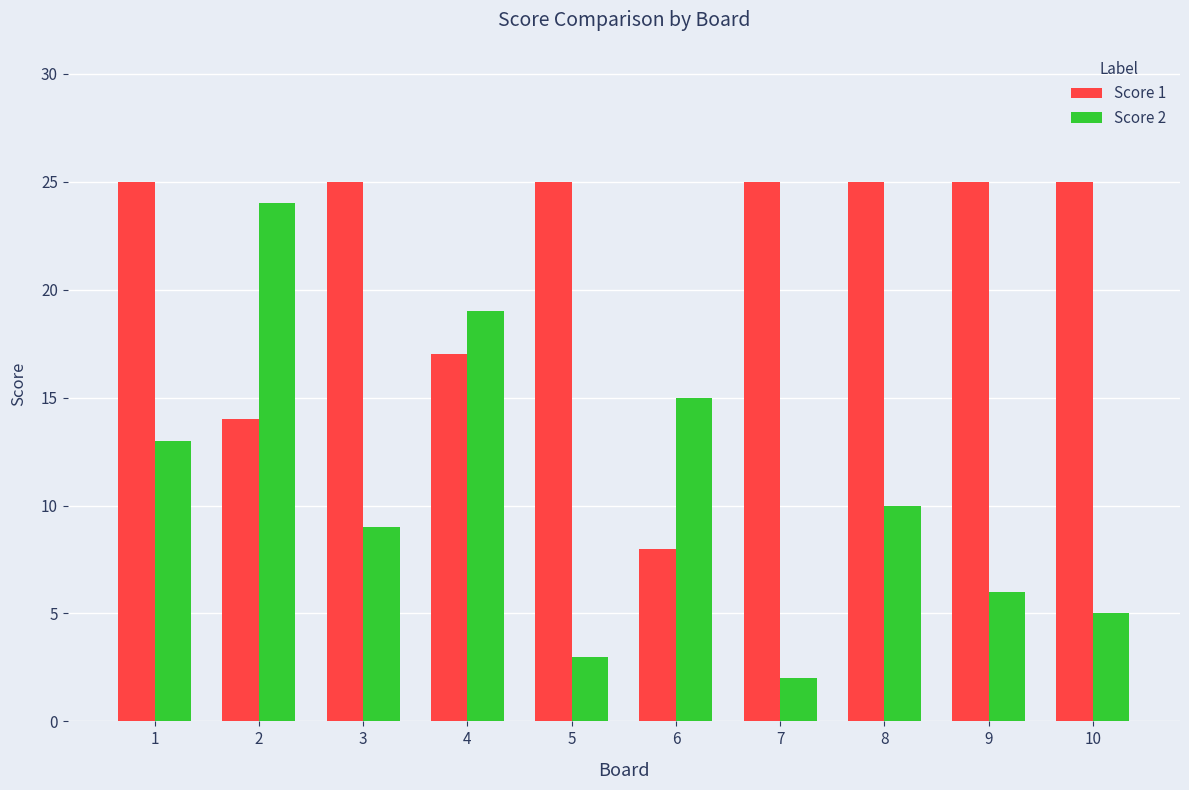

At which label does Score 2 first exceed 10?

1